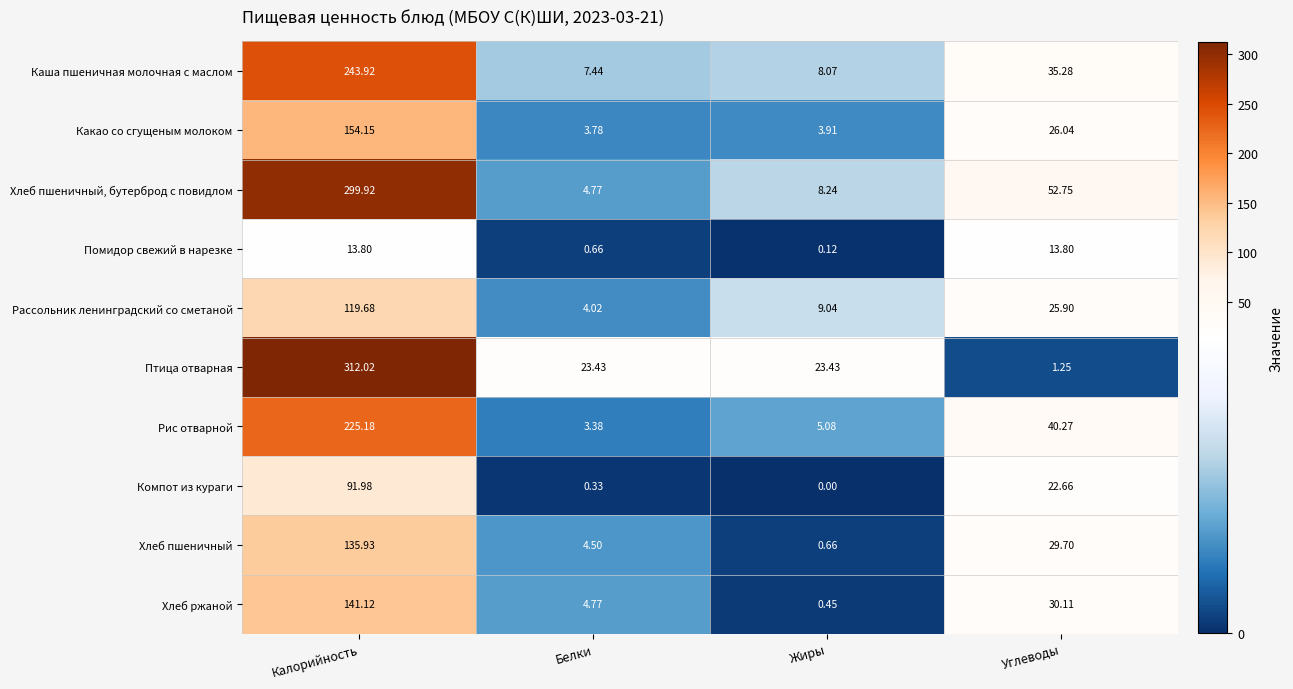

At how many categories does at least one series exceed 200?

1